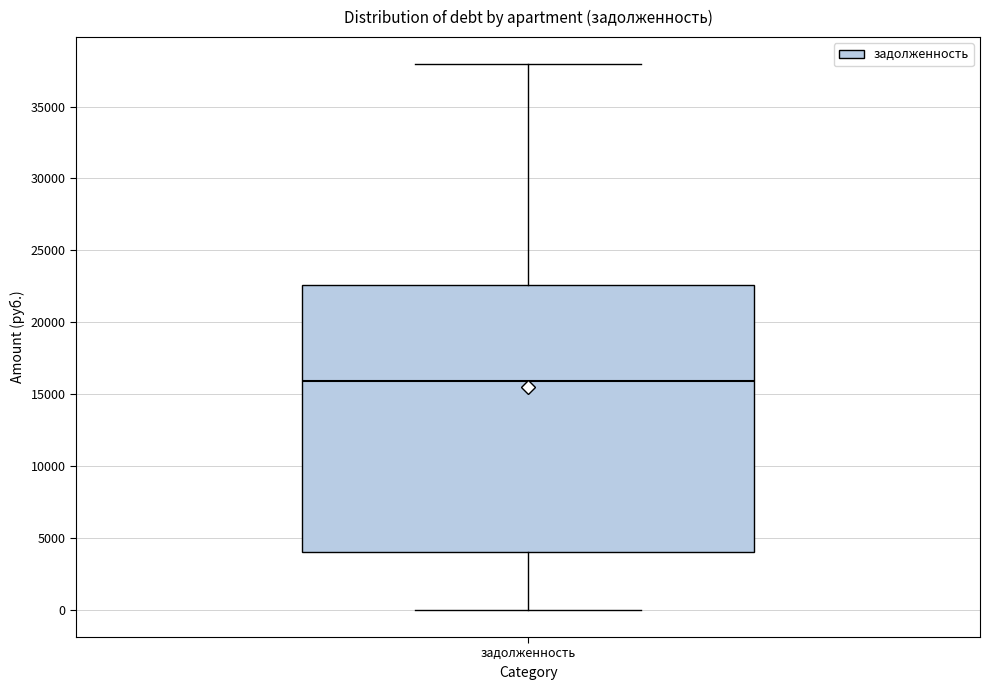

Transcribe this box plot: give where the median line is, the range the box spans, and where the two whiskers end, as read against the y-axis. The values are not printed on the chart, so give them approximately, as read against the axis.

median 16000, box 4000 to 22500, whiskers 0 to 38000